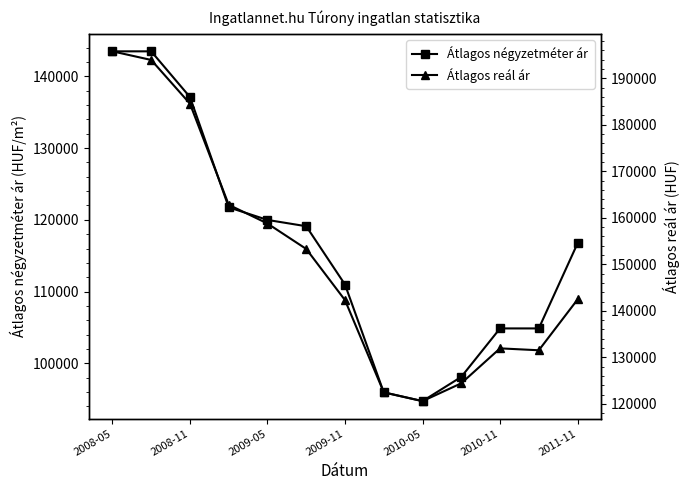

Which category has the lowest value in the Átlagos négyzetméter ár series?

2010-05